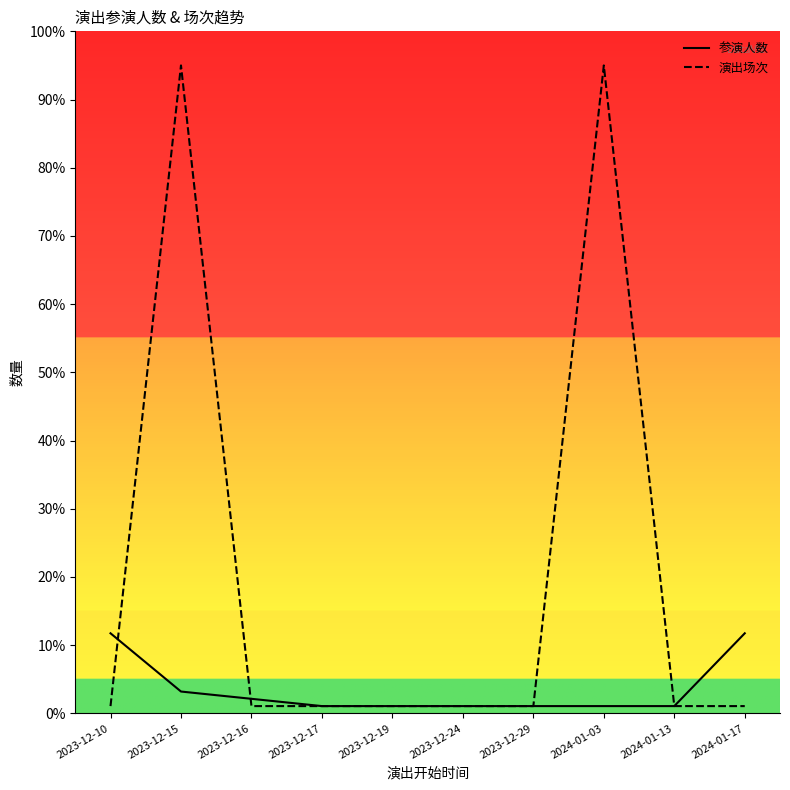

Is it true that 参演人数 equals 11.7 at 2024-01-17?

True